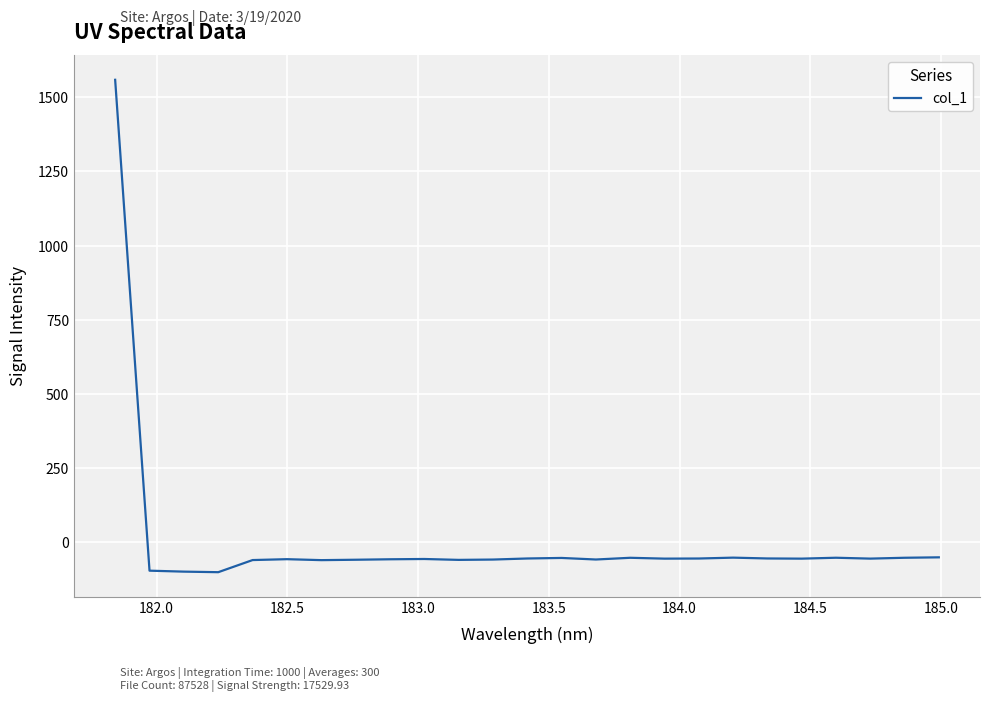

What is the greatest value displayed?

1558.9